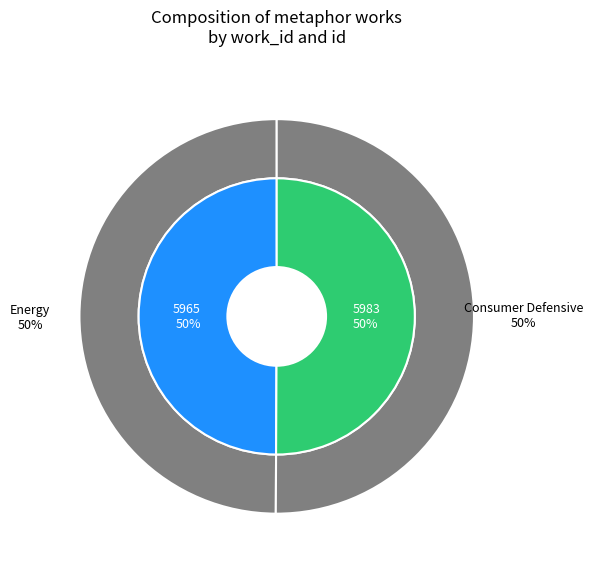

What is the smallest slice in the pie chart?

5965